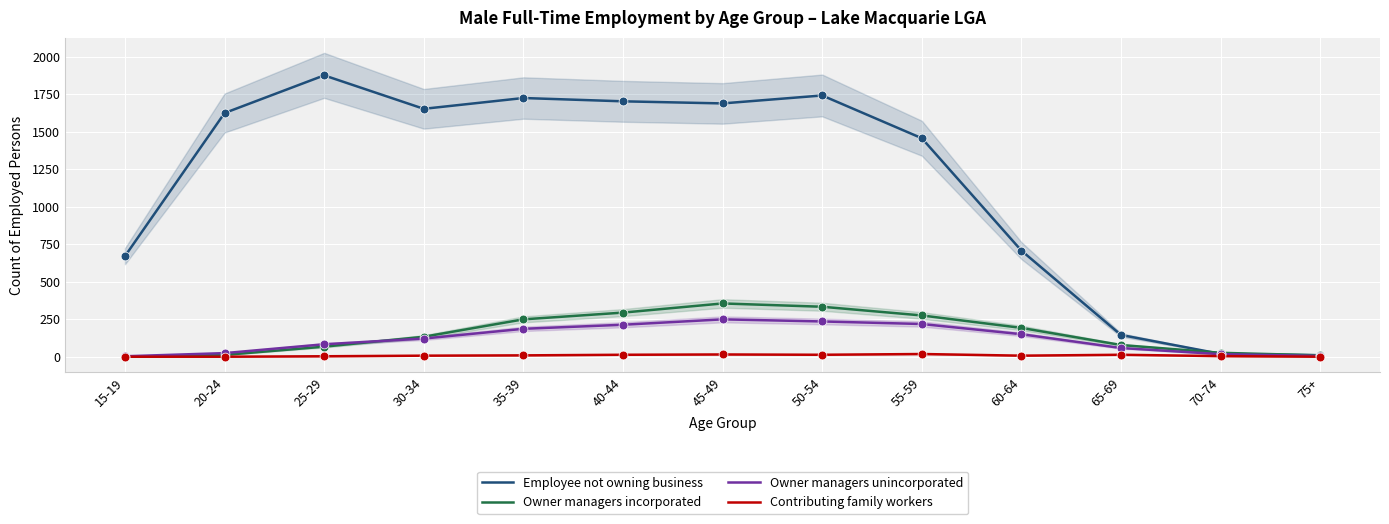

Which series has the widest spread of Y values?

Employee not owning business